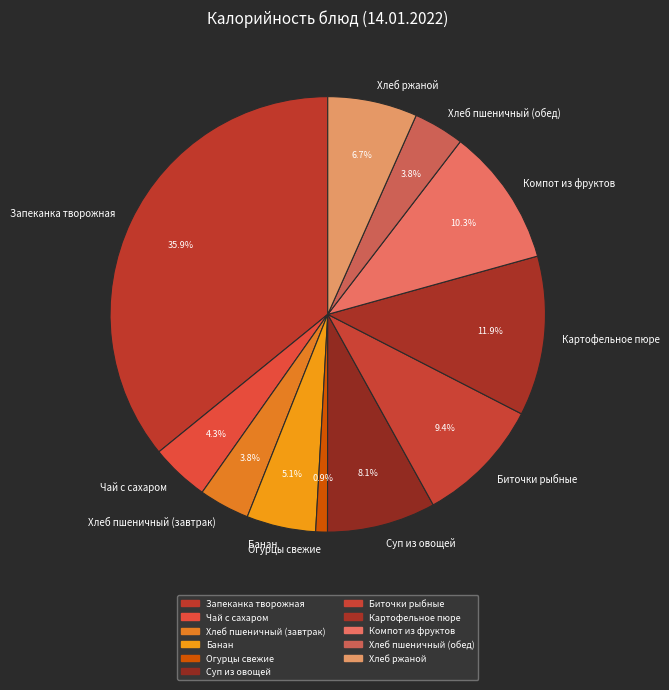

Is it true that Хлеб ржаной is 1% of the pie?

False